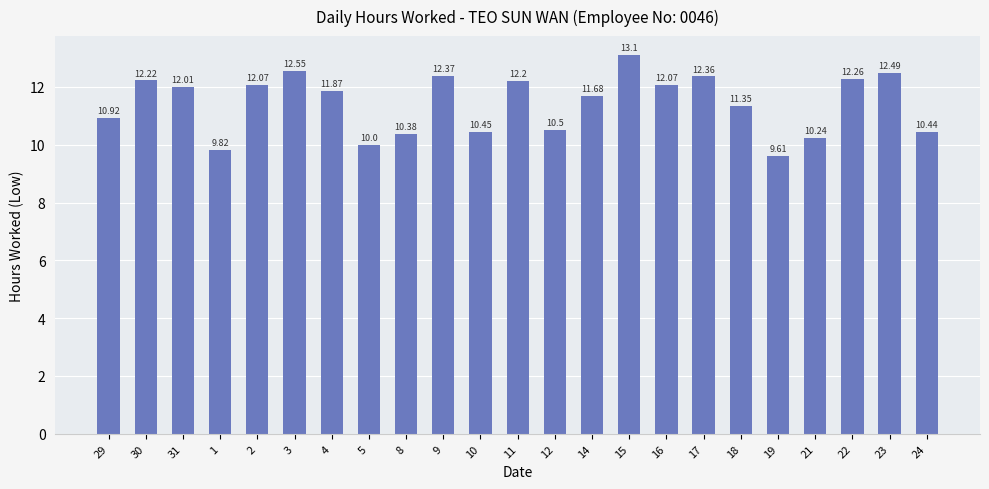

What is the difference between the second highest and minimum values?

2.9